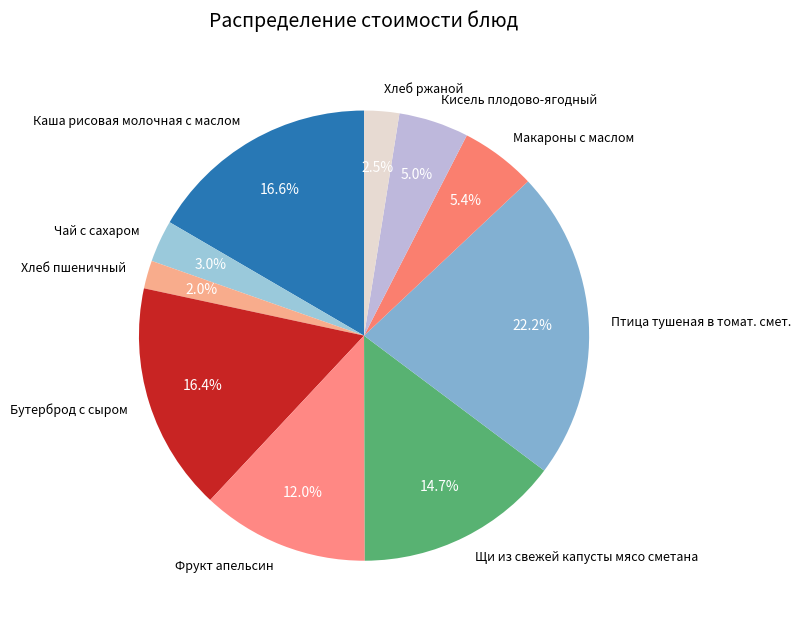

What is the largest slice in the pie chart?

Птица тушеная в томат. смет.